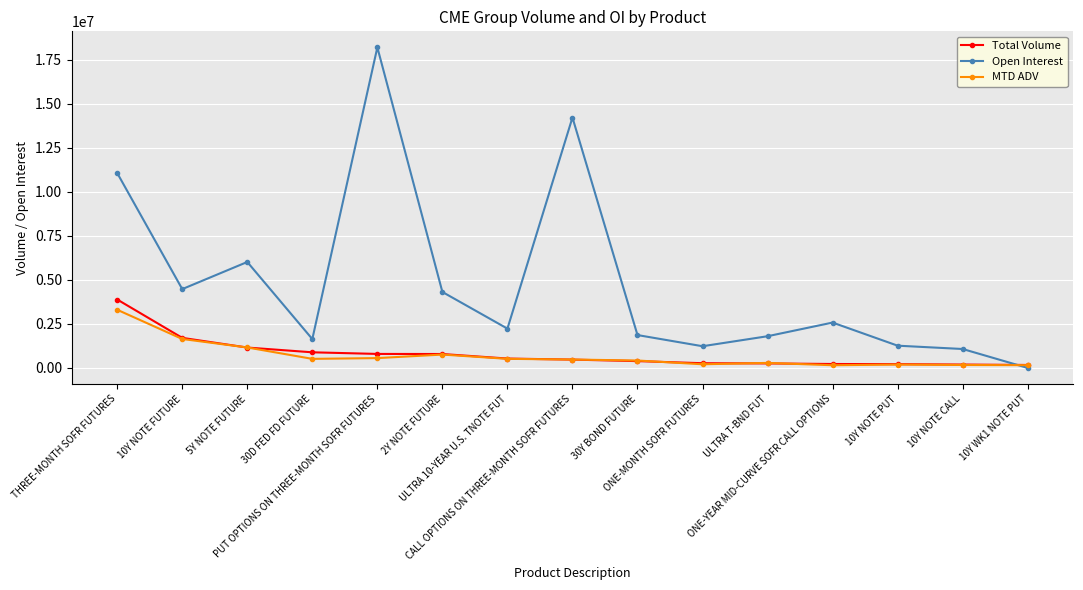

What is the label of the 4th point from the left?

30D FED FD FUTURE